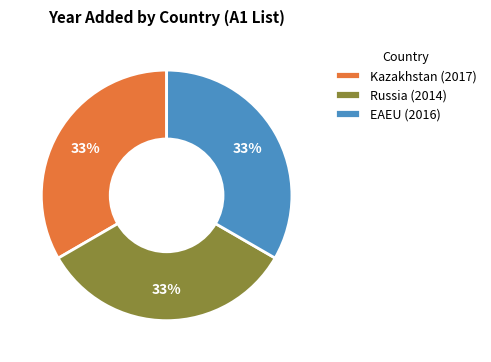

How many slices are in this pie chart?

3